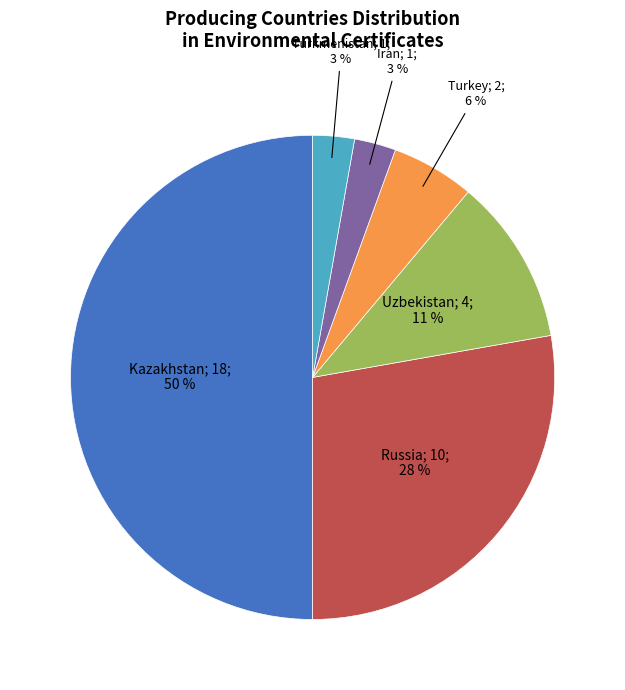

To the nearest percent, what is the difference between the largest and smallest slice percentages?

47%